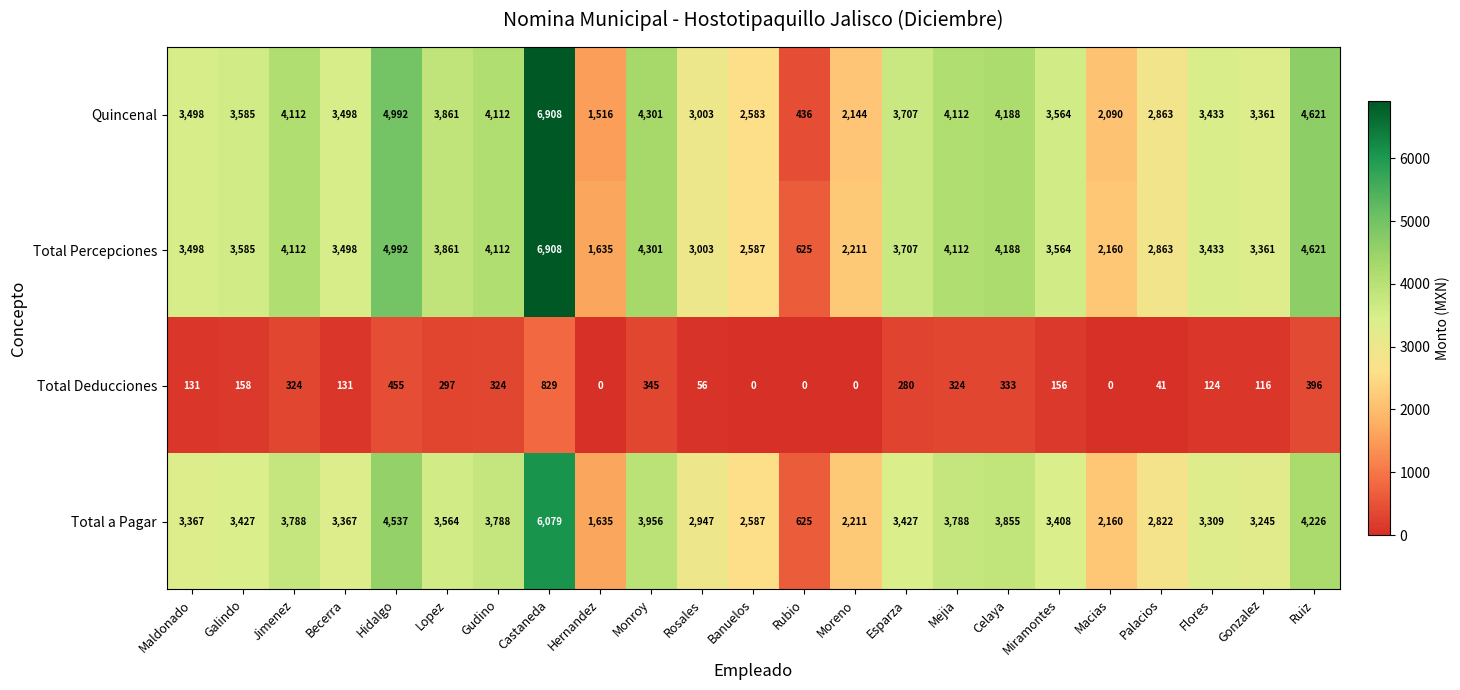

What value does the Quincenal series have at Gudino, to the nearest 100?

4100